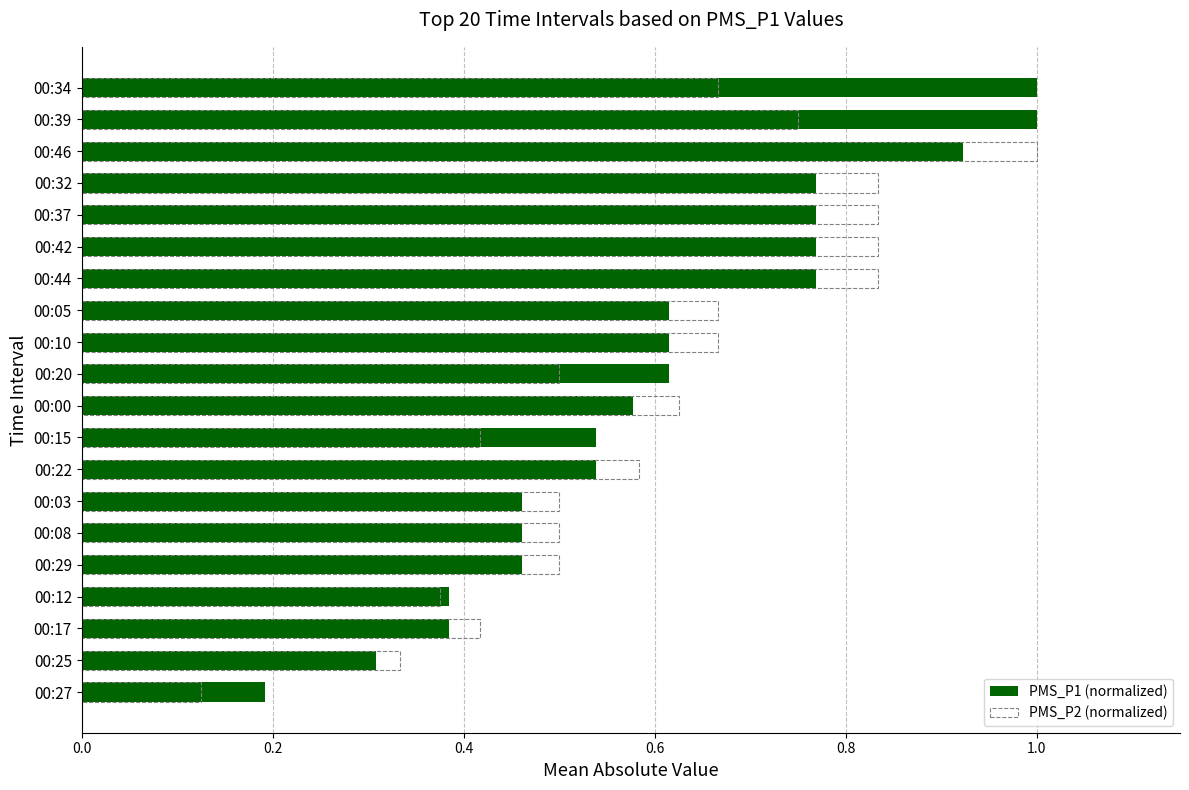

What are all the series names shown in the legend?

PMS_P1 (normalized), PMS_P2 (normalized)